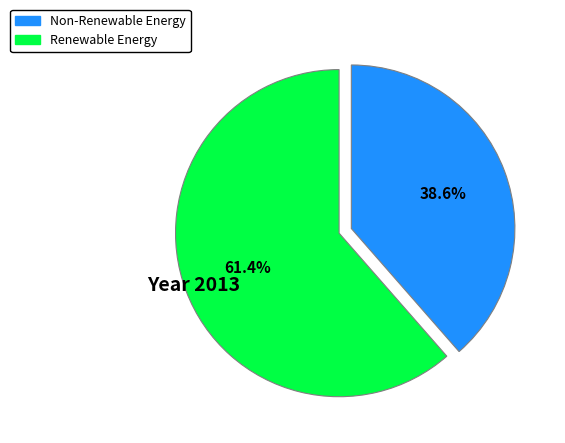

To the nearest percent, what is the difference between the largest and smallest slice percentages?

23%